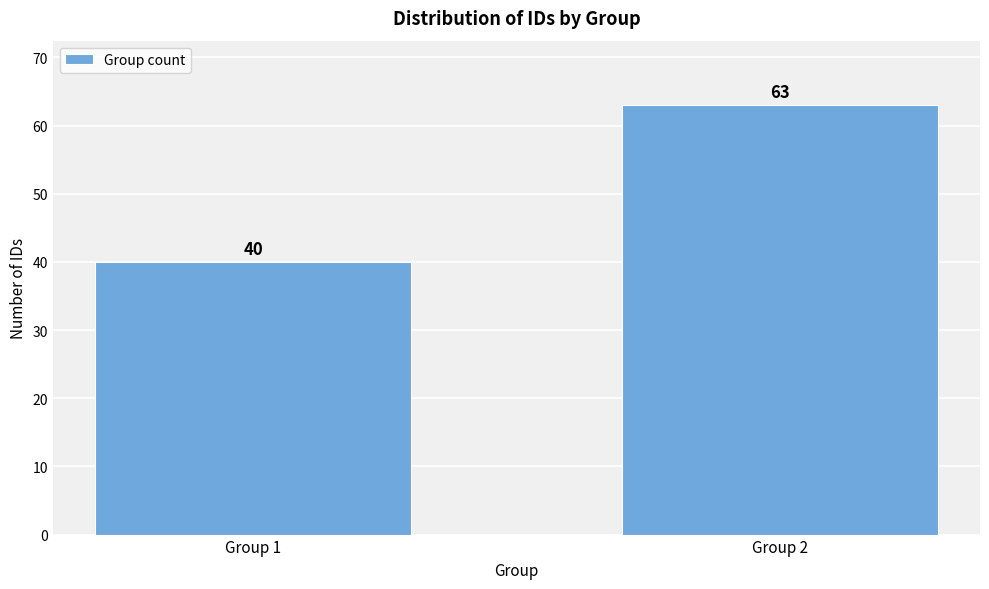

Reading right to left, what are all the values shown in this chart?

Group 2=63	Group 1=40